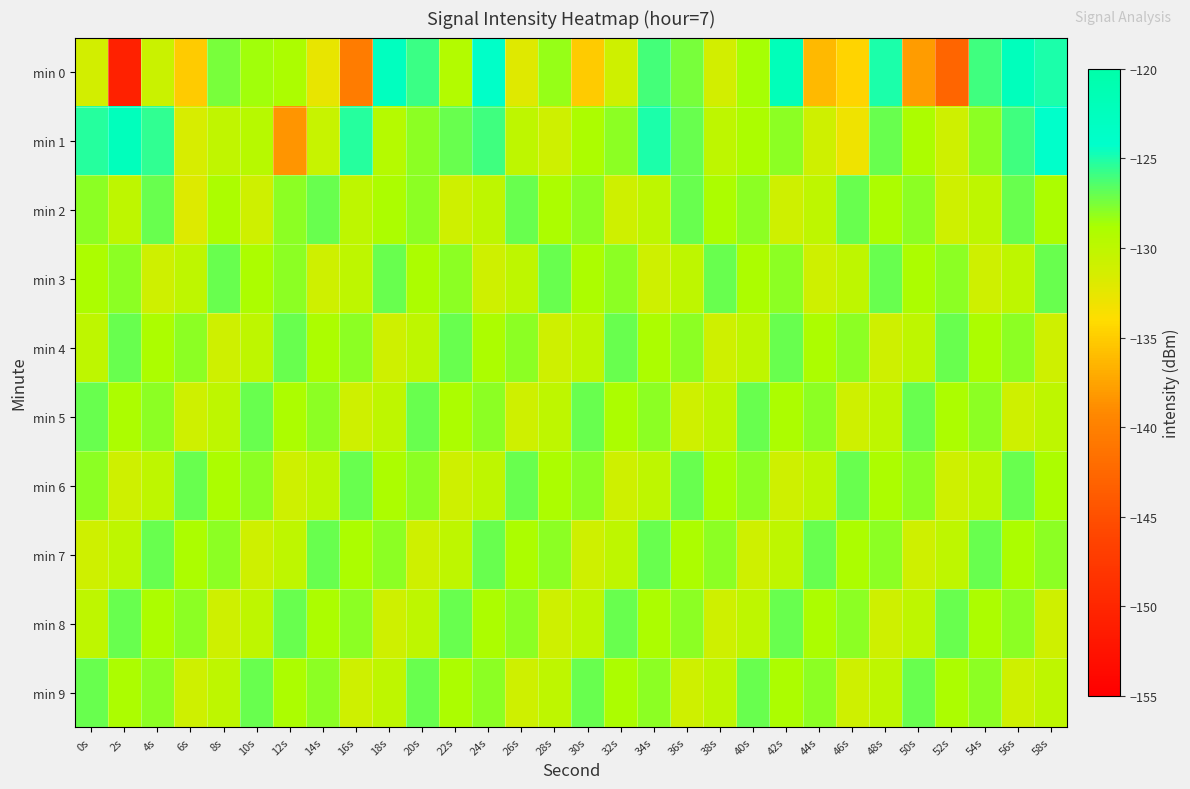

What is the spread (max minus min) of values at 8s?

4.0